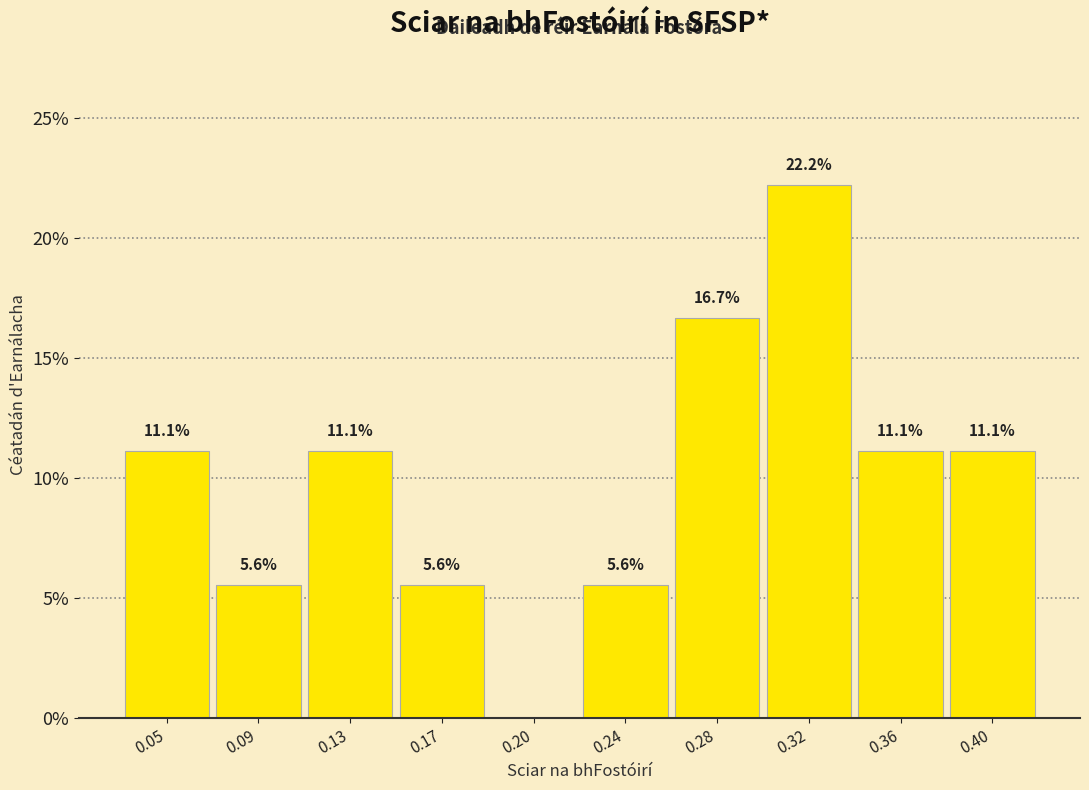

Which has a higher value, 0.13 or 0.09?

0.13